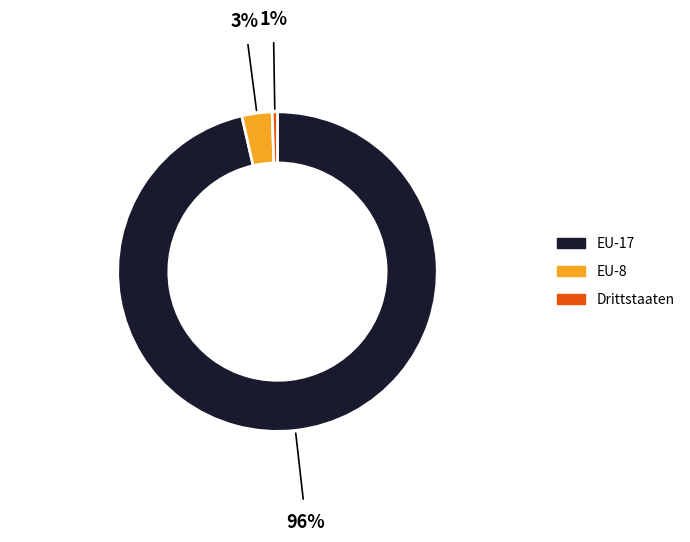

Rank the categories by value from lowest to highest.

Drittstaaten, EU-8, EU-17